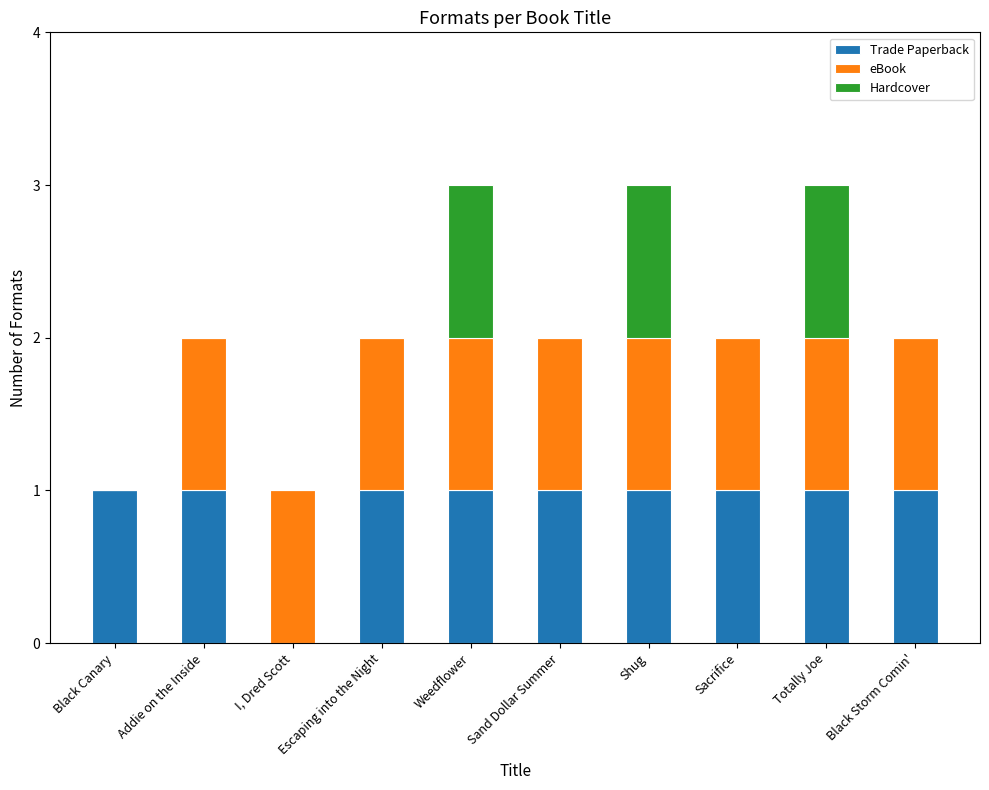

The value of Trade Paperback at Shug is 0. True or false?

False